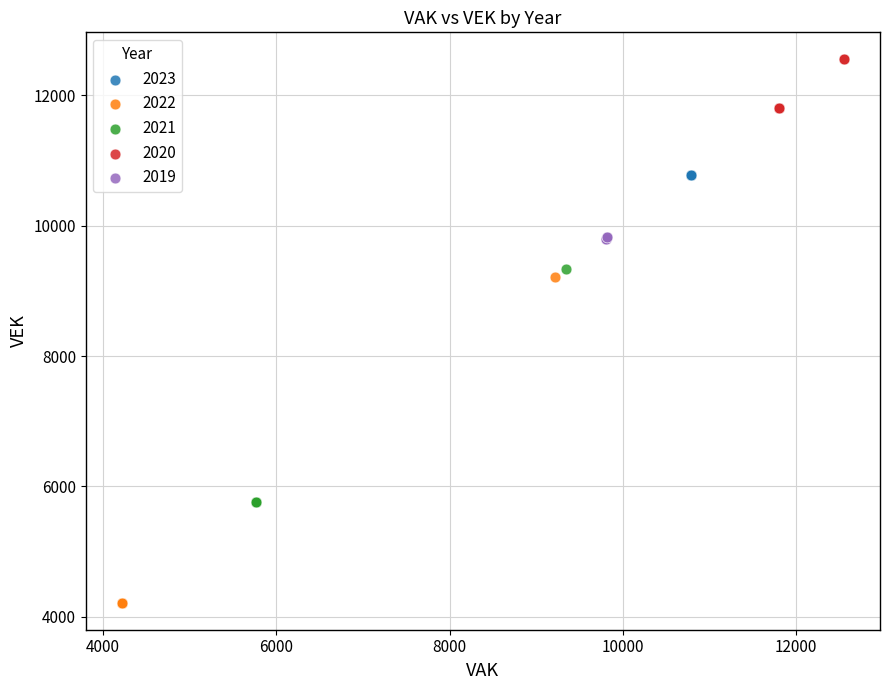

Which series reaches the minimum Y coordinate?

2022